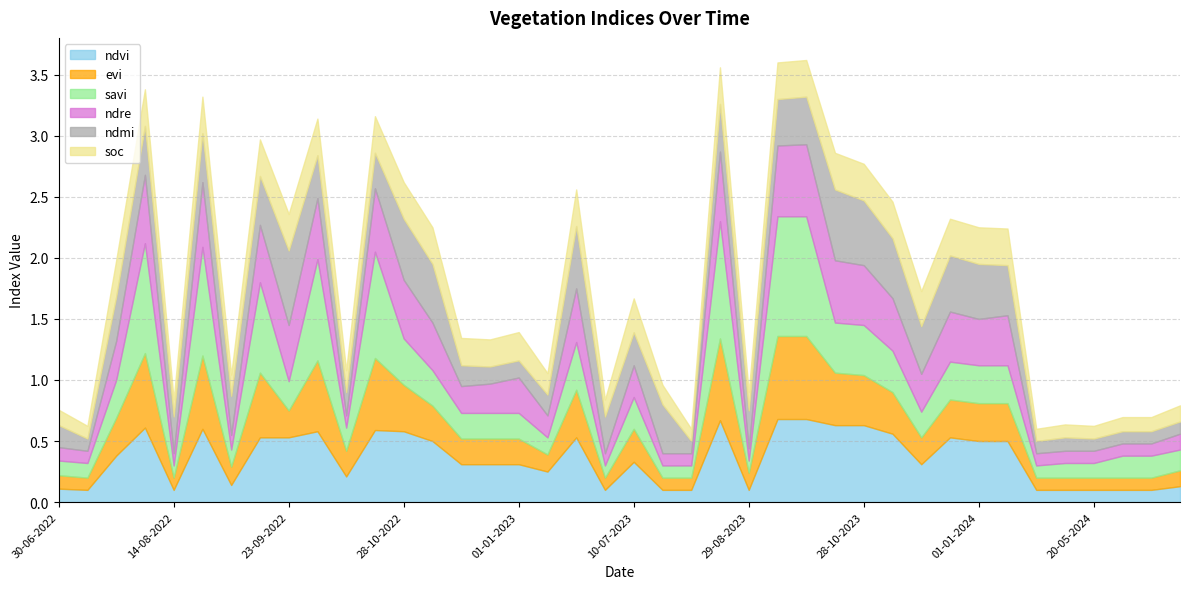

What is the difference between the second highest and second lowest values in the ndvi series?

0.6